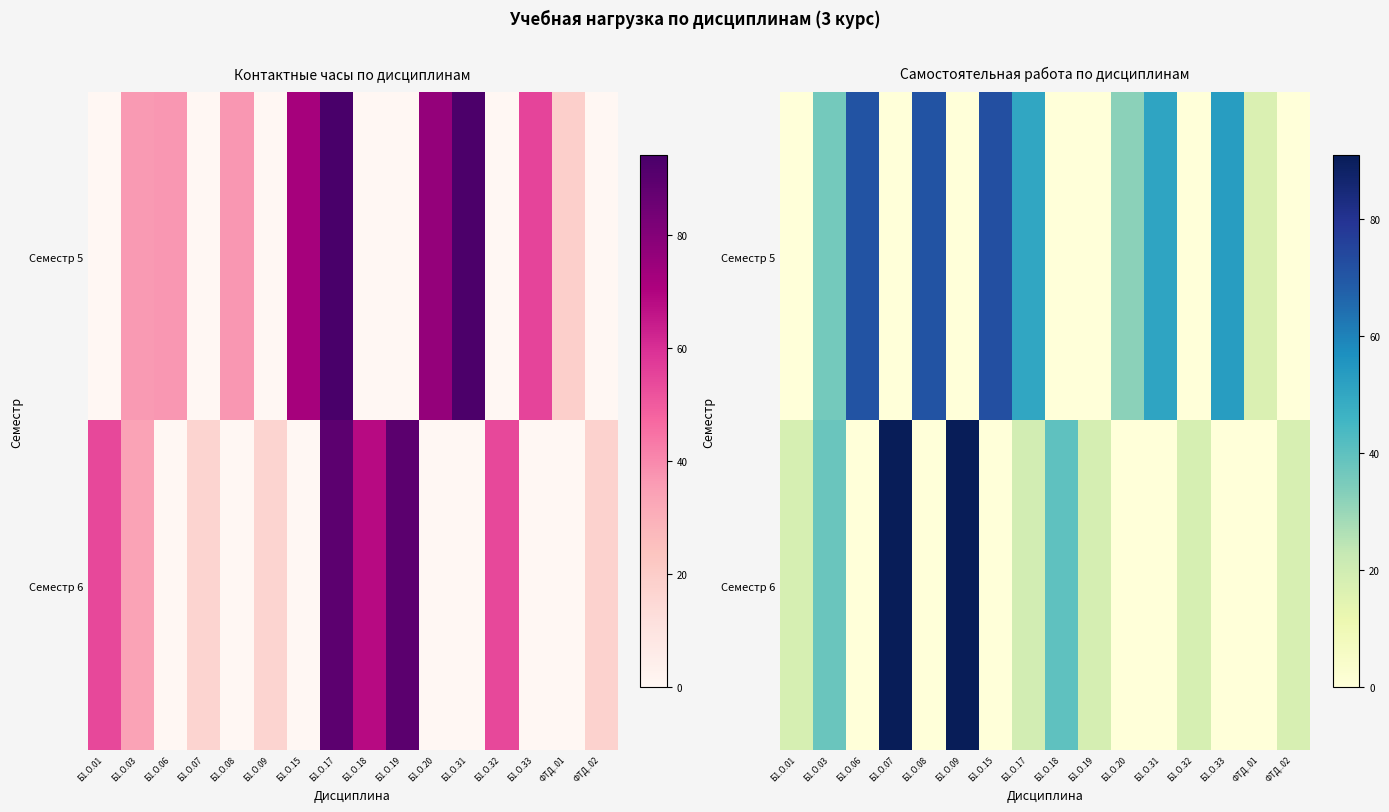

What is the difference between the Семестр 5 values at Б1.О.17 and ФТД..01?

33.2